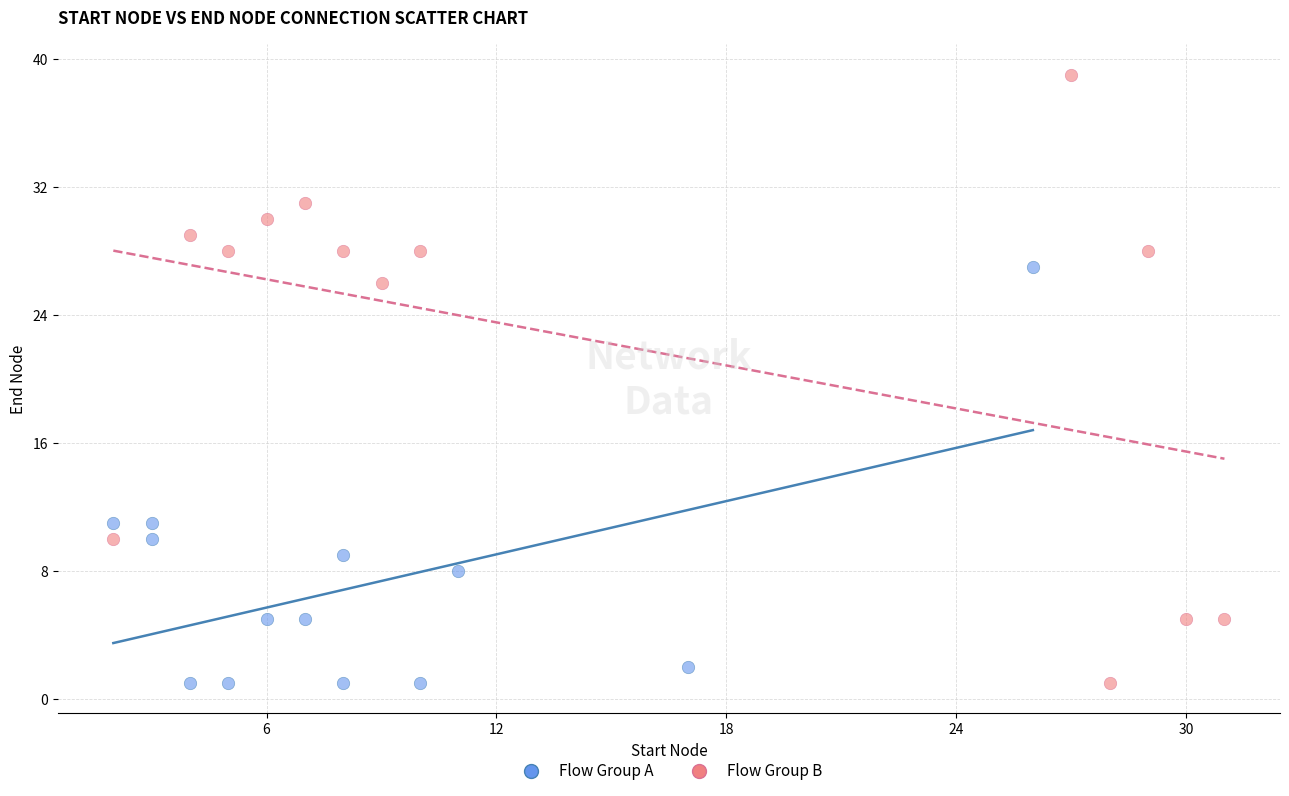

Which series contains the highest Y value?

Flow Group B